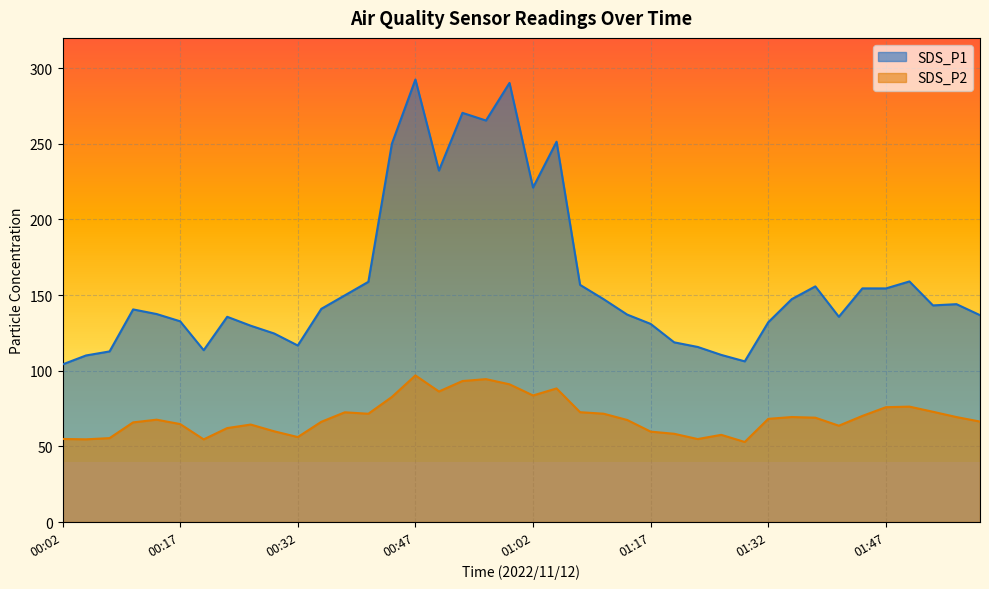

Which label corresponds to the largest value in the chart?

00:47